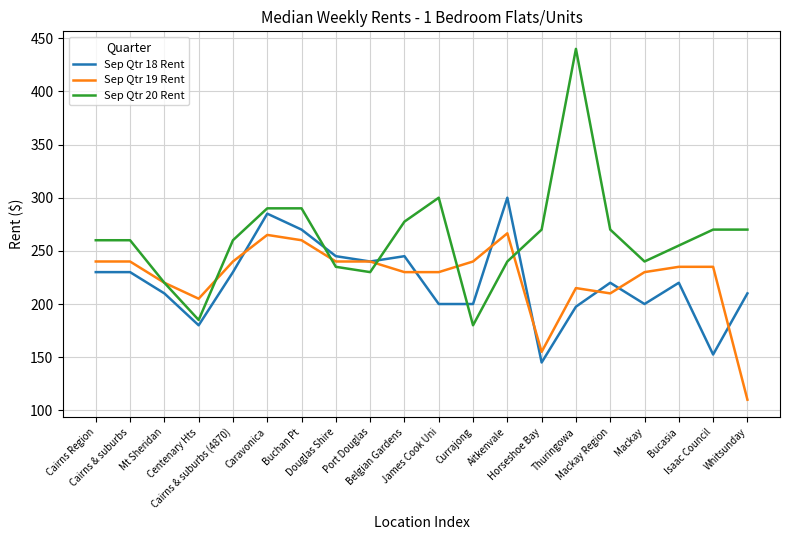

Does the chart display data point markers on the line(s)?

No